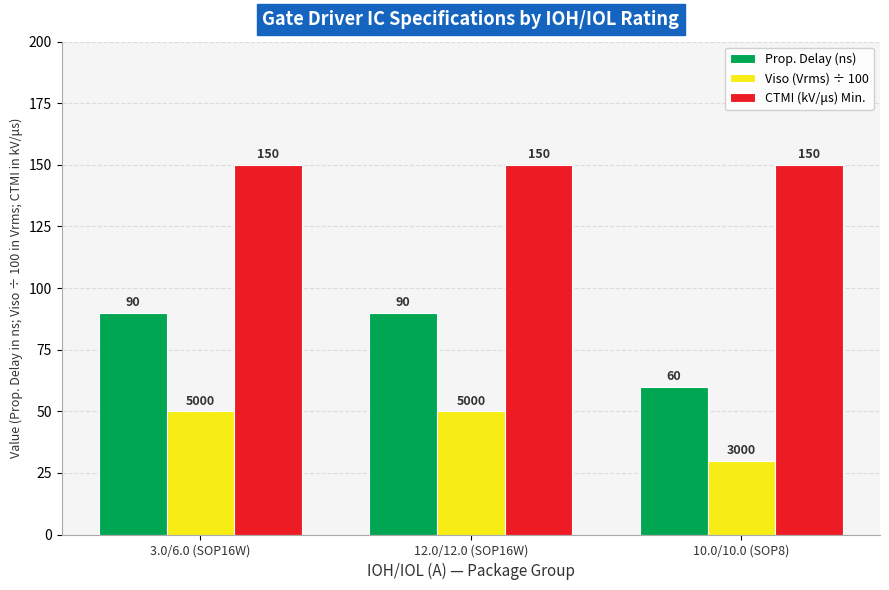

At how many categories does at least one series exceed 31?

3